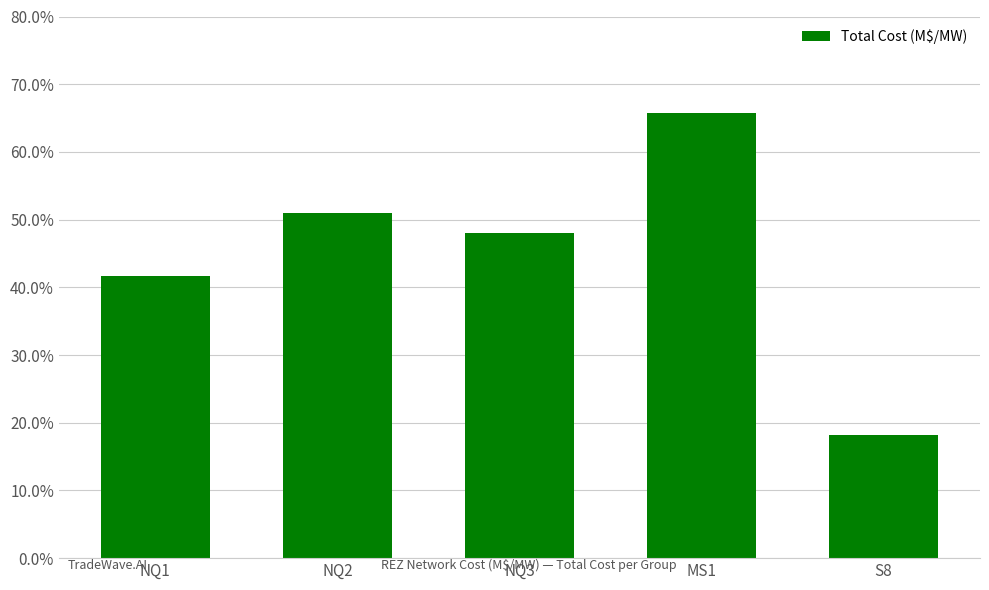

What is the change in value from NQ1 to NQ2?

+0.1